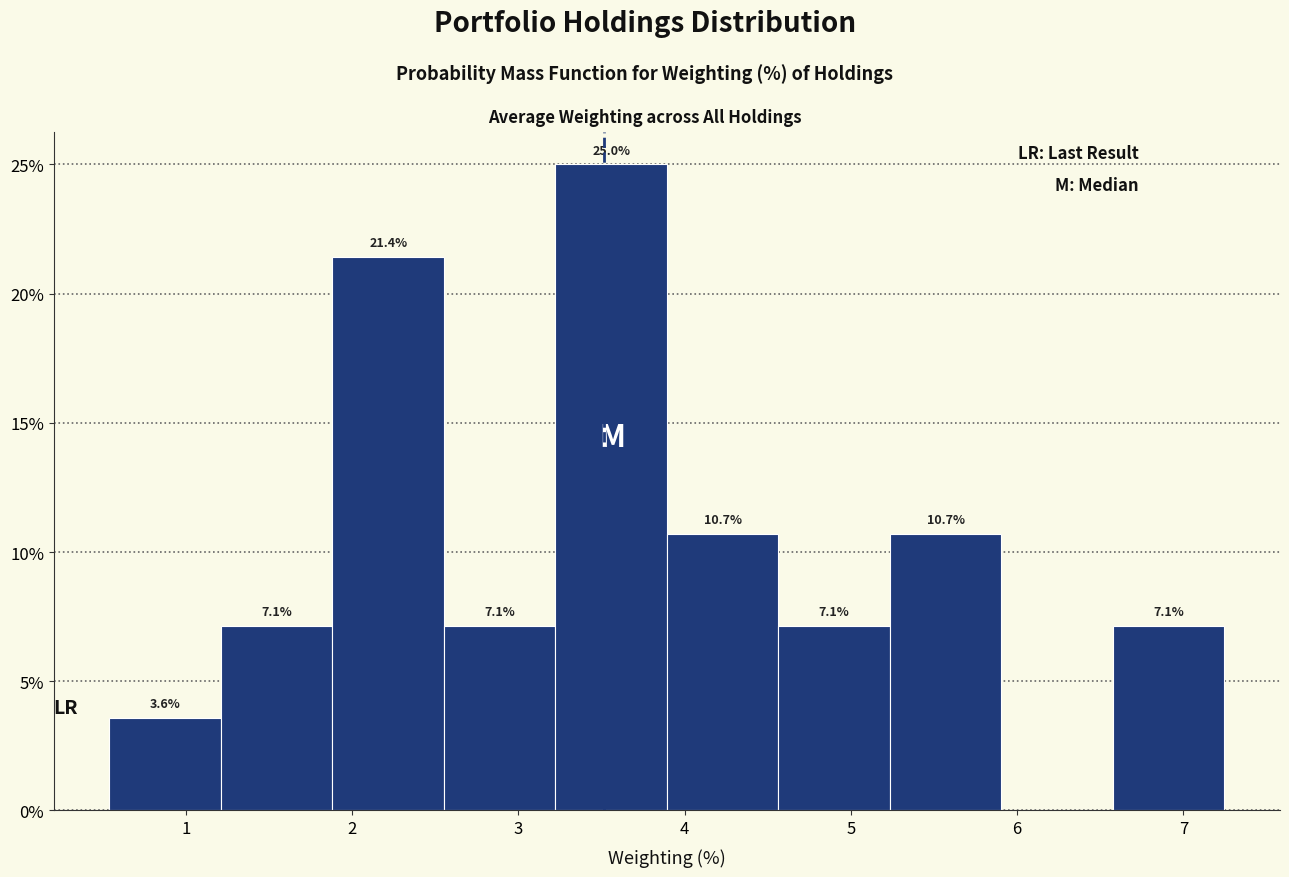

Which range on the x-axis has the tallest bar?

3.2 to 3.9